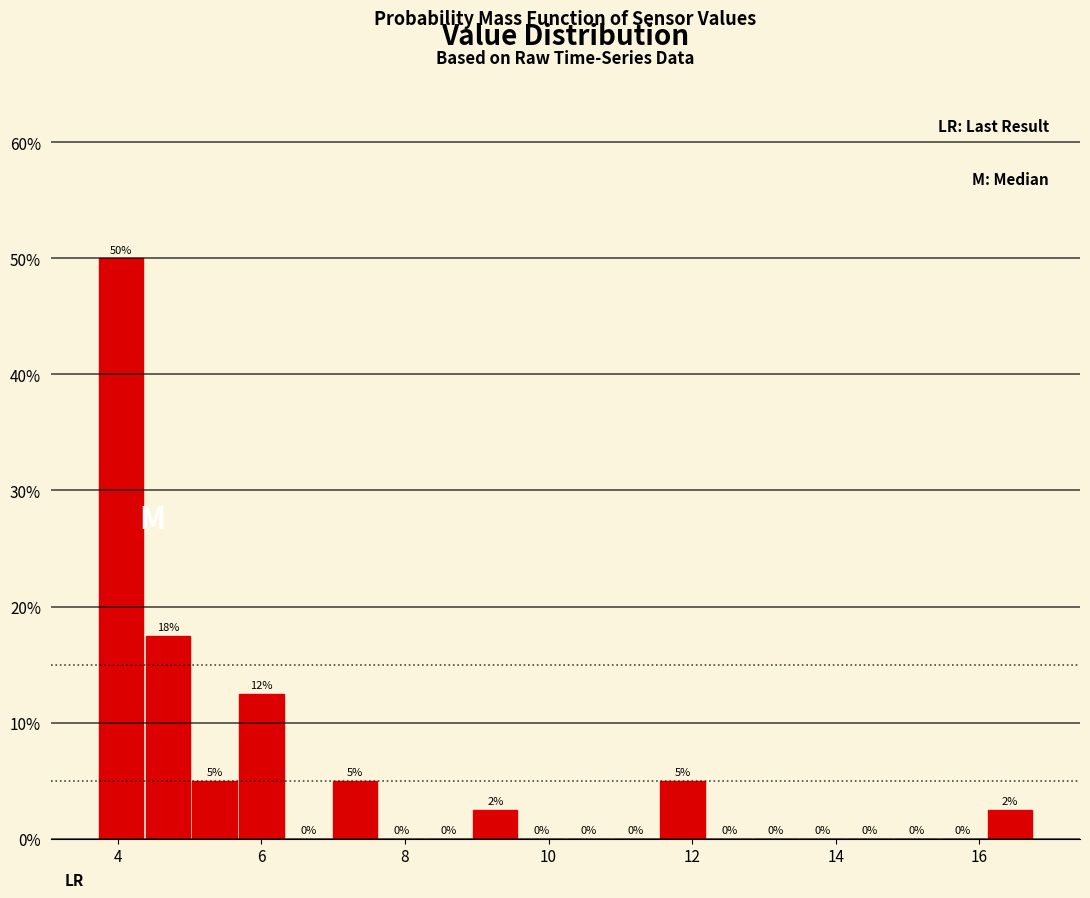

Around what value on the x-axis is the tallest bar? Give the approximate position of its centre, as read against the axis.

4.0